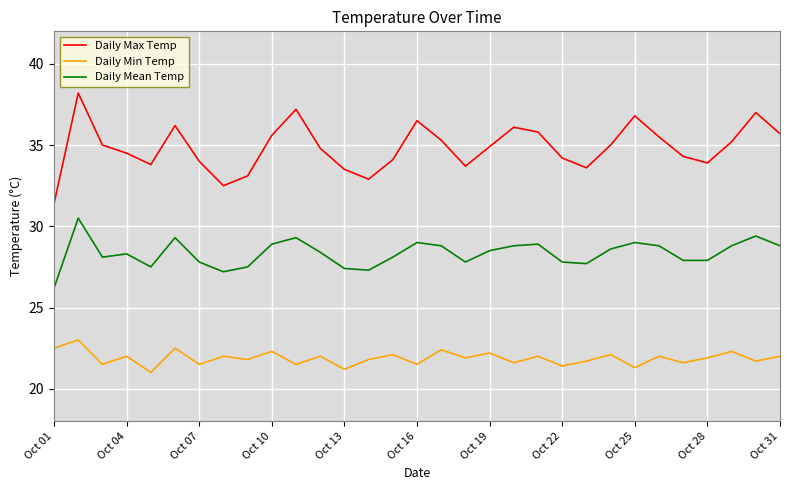

True or false: Daily Max Temp and Daily Min Temp cross at least once.

False